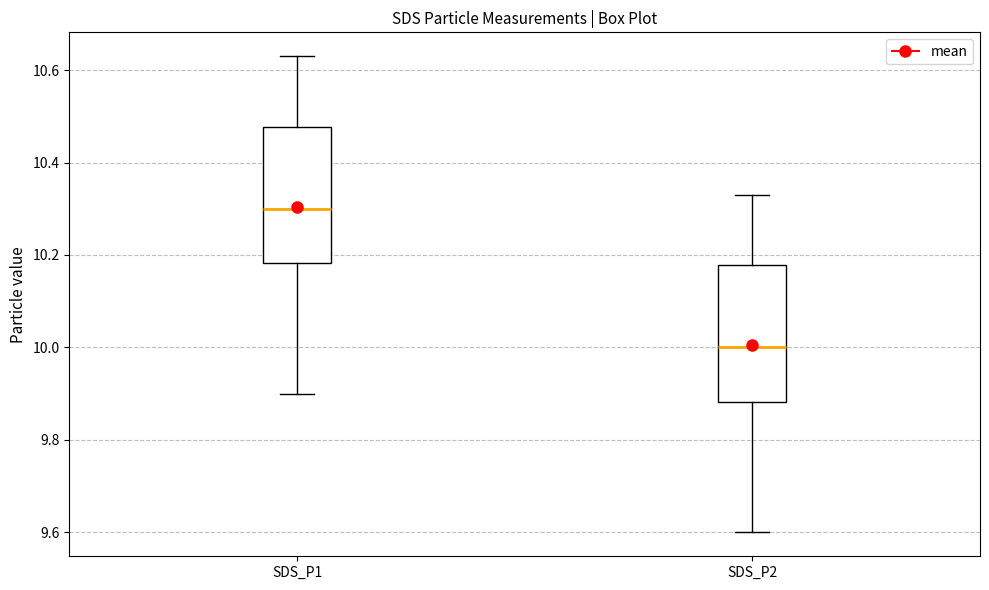

Where does the lower whisker of the box for SDS_P2 end on the y-axis? The values are not printed on the chart, so give them approximately, as read against the axis.

9.60